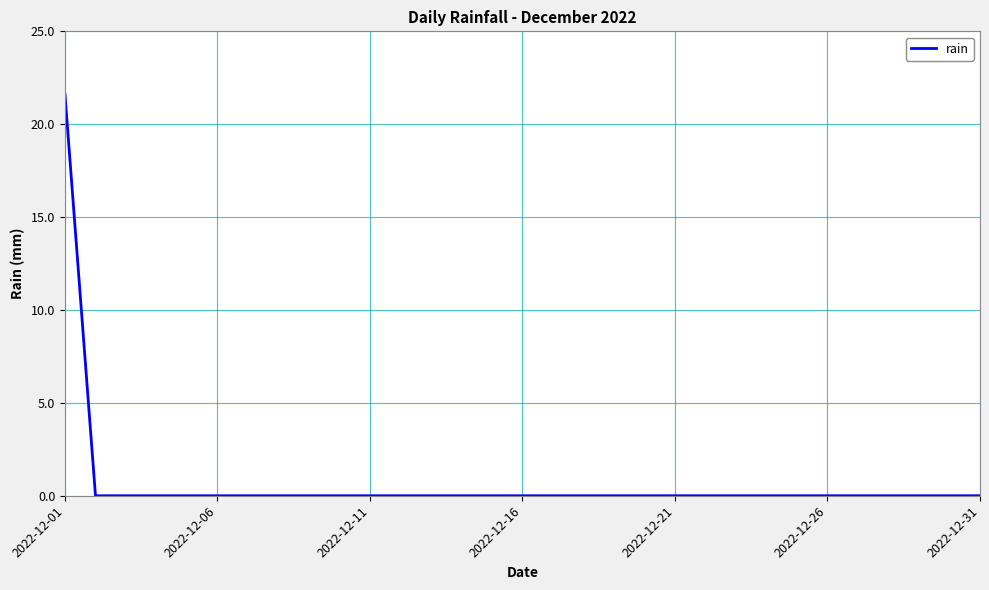

Which category has the highest value across all series?

2022-12-01